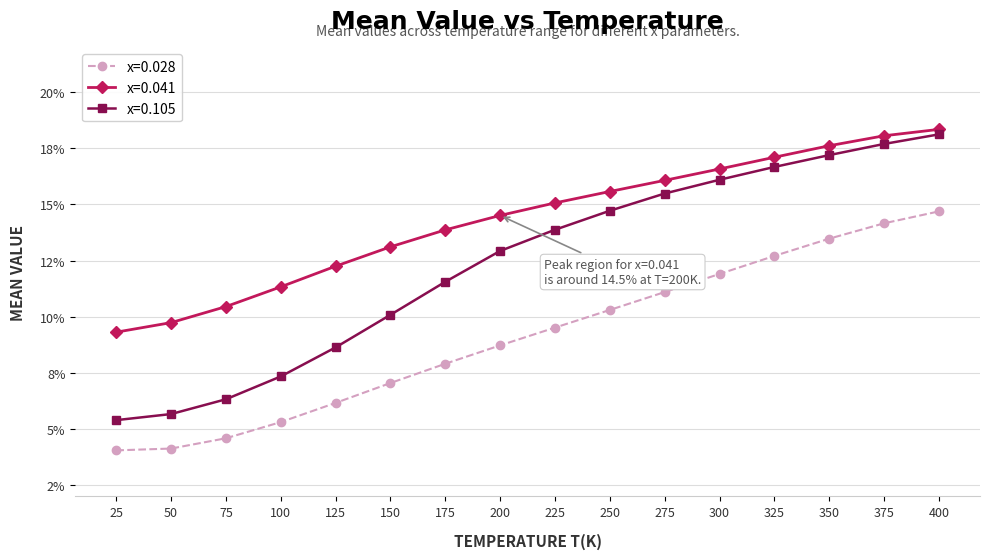

Reading left to right, extract all data points from this chart.

x=0.028: 25=0.0	50=0.0	75=0.0	100=0.1	125=0.1	150=0.1	175=0.1	200=0.1	225=0.1	250=0.1	275=0.1	300=0.1	325=0.1	350=0.1	375=0.1	400=0.1
x=0.041: 25=0.1	50=0.1	75=0.1	100=0.1	125=0.1	150=0.1	175=0.1	200=0.1	225=0.2	250=0.2	275=0.2	300=0.2	325=0.2	350=0.2	375=0.2	400=0.2
x=0.105: 25=0.1	50=0.1	75=0.1	100=0.1	125=0.1	150=0.1	175=0.1	200=0.1	225=0.1	250=0.1	275=0.2	300=0.2	325=0.2	350=0.2	375=0.2	400=0.2